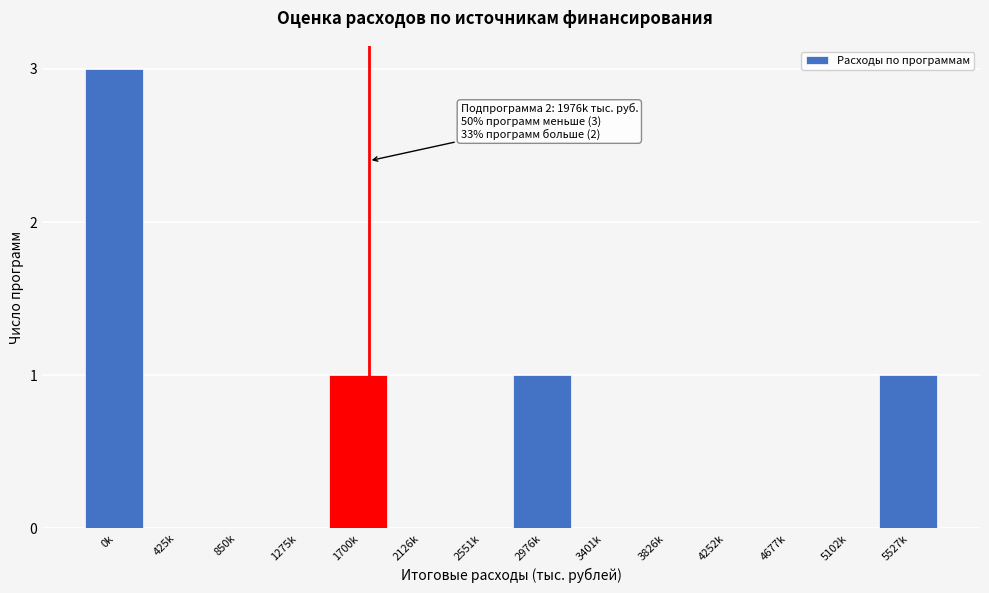

Reading left to right, what are all the values shown in this chart?

0k=3	425k=0	850k=0	1275k=0	1700k=1	2126k=0	2551k=0	2976k=1	3401k=0	3826k=0	4252k=0	4677k=0	5102k=0	5527k=1